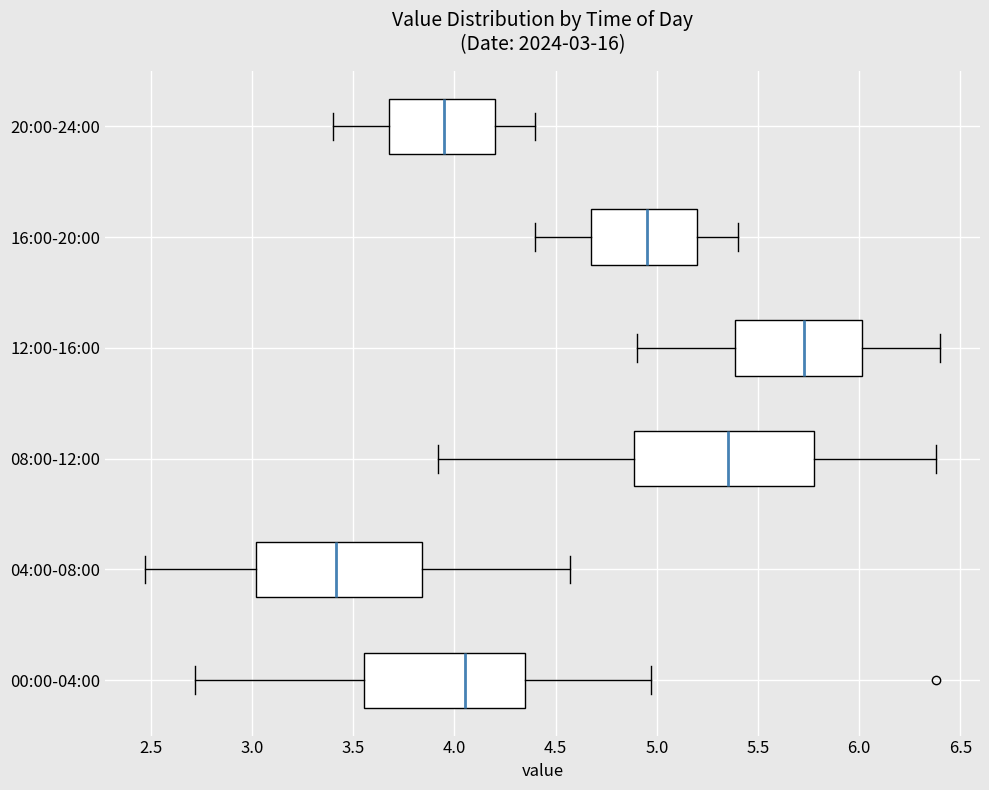

Which box has the furthest to the right median line?

12:00-16:00